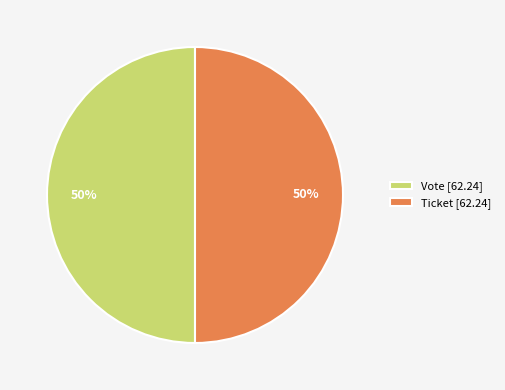

The Ticket [62.24] slice represents 41% of the pie. True or false?

False